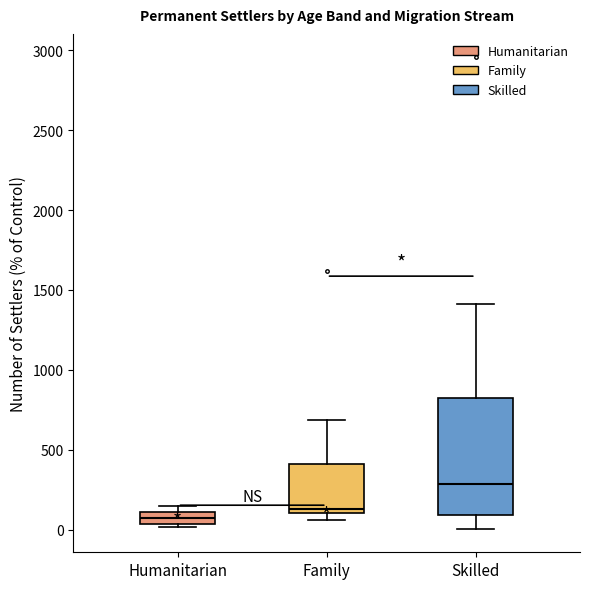

Where does the upper whisker of the box for Family end on the y-axis? The values are not printed on the chart, so give them approximately, as read against the axis.

700